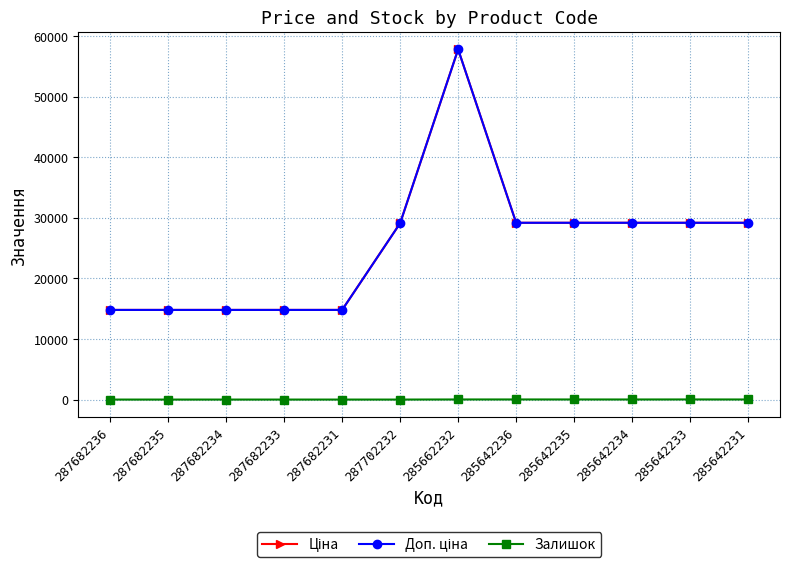

Reading left to right, what are all the values shown in this chart?

Ціна: 287682236=14800.8	287682235=14800.8	287682234=14800.8	287682233=14800.8	287682231=14800.8	287702232=29119.2	285662232=57826.2	285642236=29188.5	285642235=29188.5	285642234=29188.5	285642233=29188.5	285642231=29188.5
Доп. ціна: 287682236=14800.8	287682235=14800.8	287682234=14800.8	287682233=14800.8	287682231=14800.8	287702232=29119.2	285662232=57826.2	285642236=29188.5	285642235=29188.5	285642234=29188.5	285642233=29188.5	285642231=29188.5
Залишок: 287682236=0.0	287682235=0.0	287682234=0.0	287682233=0.0	287682231=0.0	287702232=0.0	285662232=16.0	285642236=17.0	285642235=16.0	285642234=13.0	285642233=19.0	285642231=13.0